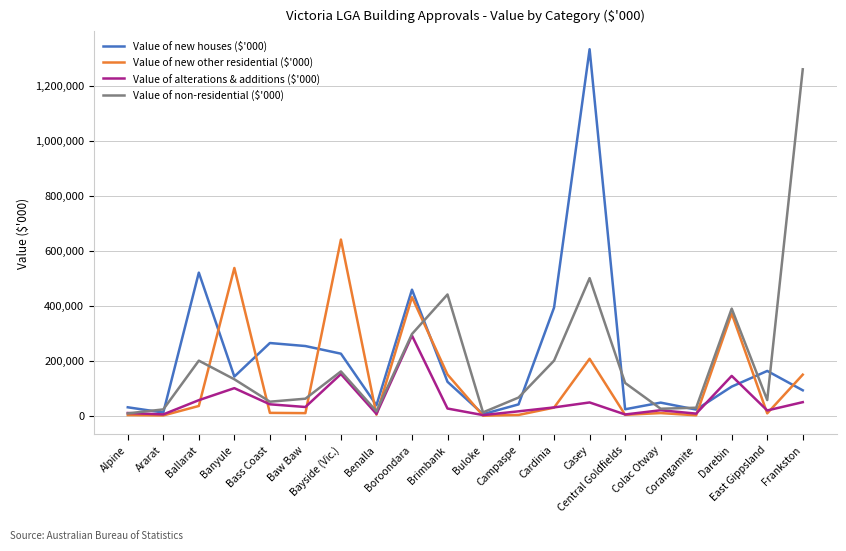

Which series has the largest range (max minus min)?

Value of new houses ($'000)